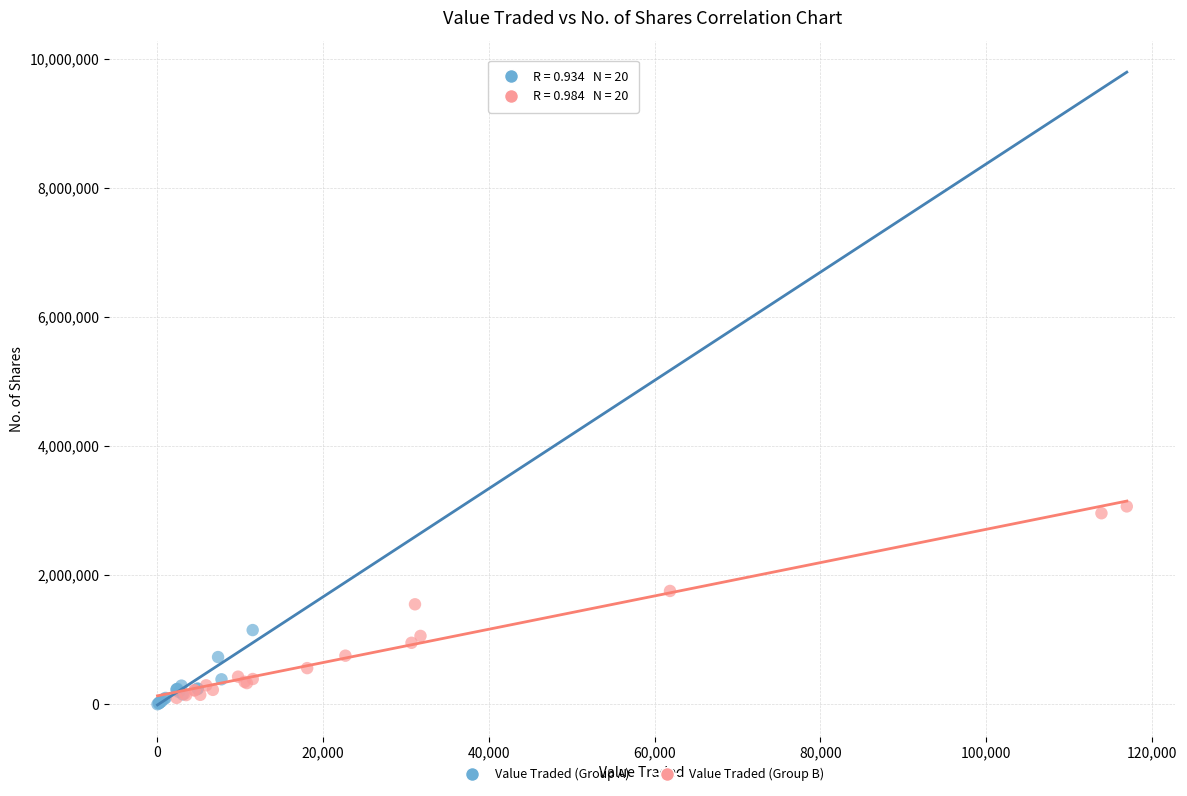

Which series contains the highest Y value?

Value Traded (Group B)